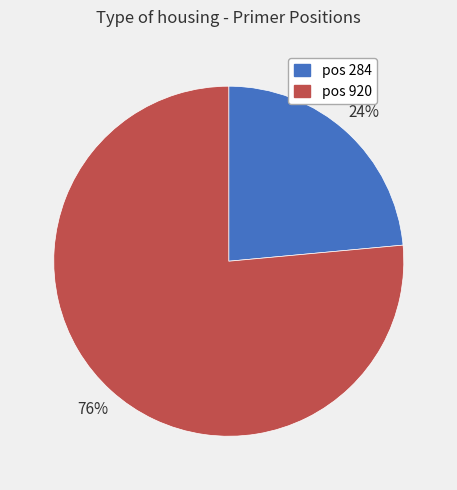

To the nearest percent, what is the average slice percentage?

50%